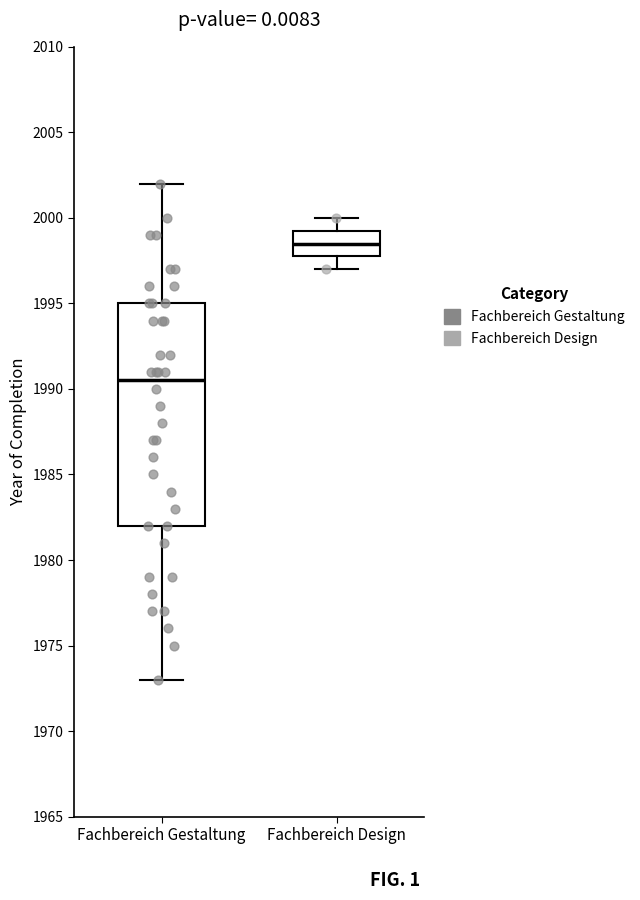

Reading left to right, read every box against the y-axis: the position of its median line, the range the box covers, and the ends of its whiskers. The values are not printed on the chart, so give them approximately, as read against the axis.

Fachbereich Gestaltung: median 1990.5, box 1982.0 to 1995.0, whiskers 1973.0 to 2002.0
Fachbereich Design: median 1998.5, box 1998.0 to 1999.5, whiskers 1997.0 to 2000.0